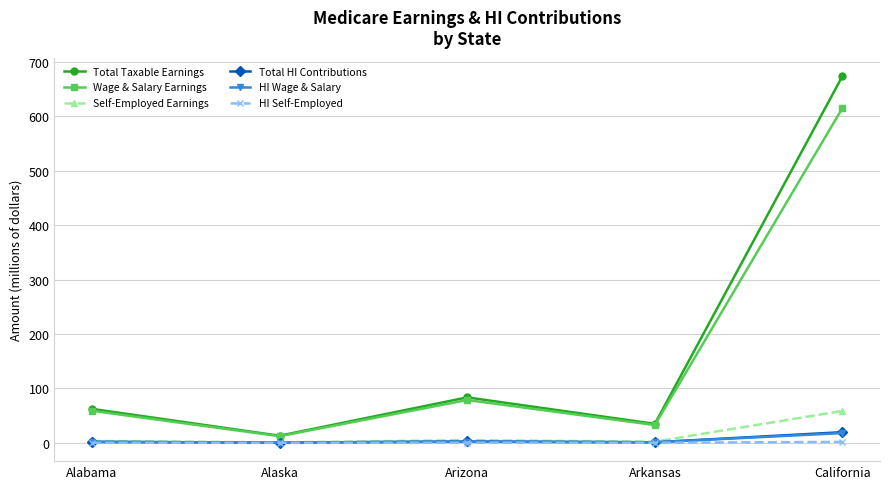

True or false: Total Taxable Earnings has a value of 185.3 at California.

False